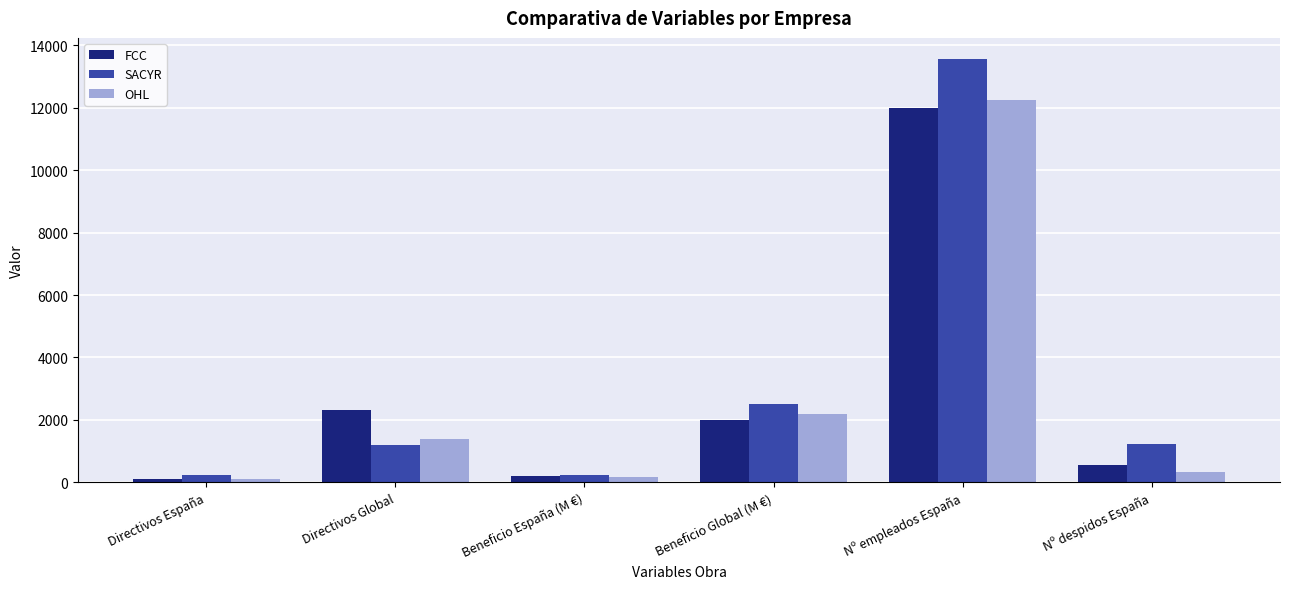

Does the chart contain stacked bars?

No